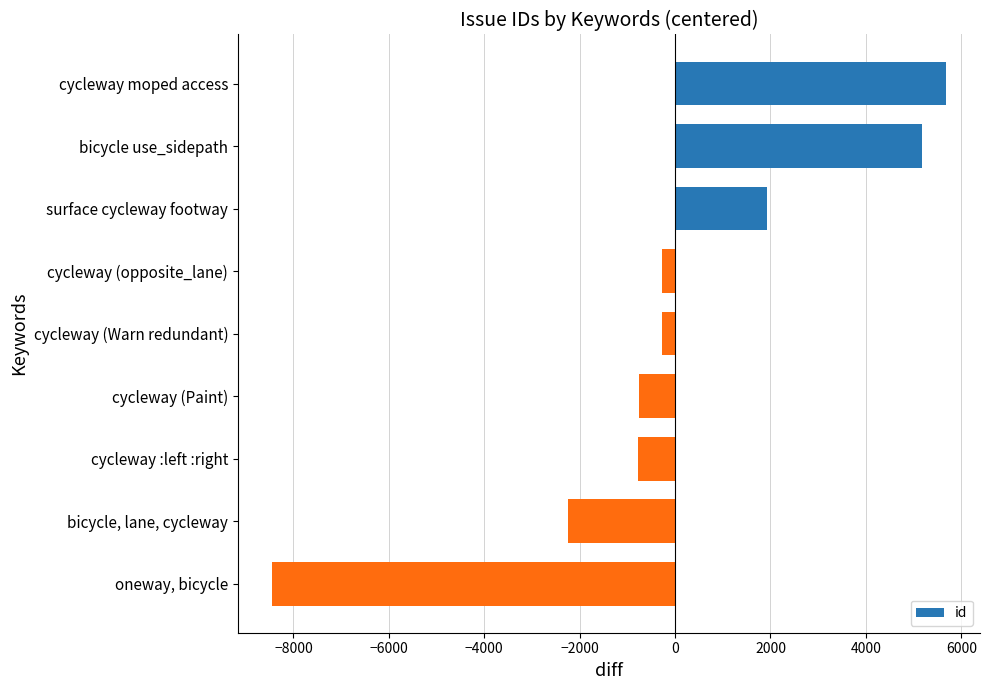

Rank the categories by value from lowest to highest.

oneway, bicycle, bicycle, lane, cycleway, cycleway :left :right, cycleway (Paint), cycleway (Warn redundant), cycleway (opposite_lane), surface cycleway footway, bicycle use_sidepath, cycleway moped access